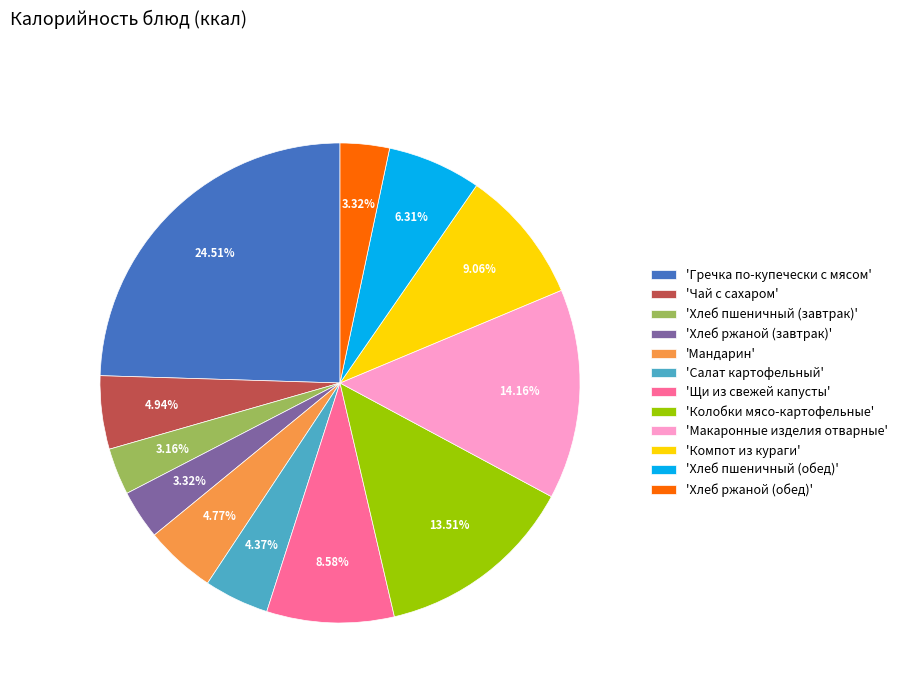

Which category has the biggest portion of the pie?

'Гречка по-купечески с мясом'